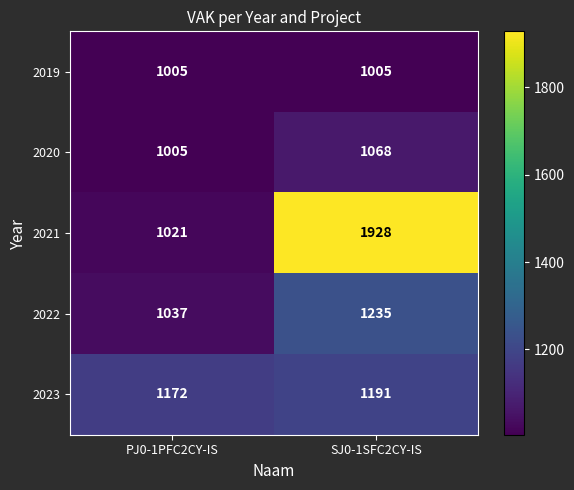

Which series has the largest range (max minus min)?

2021